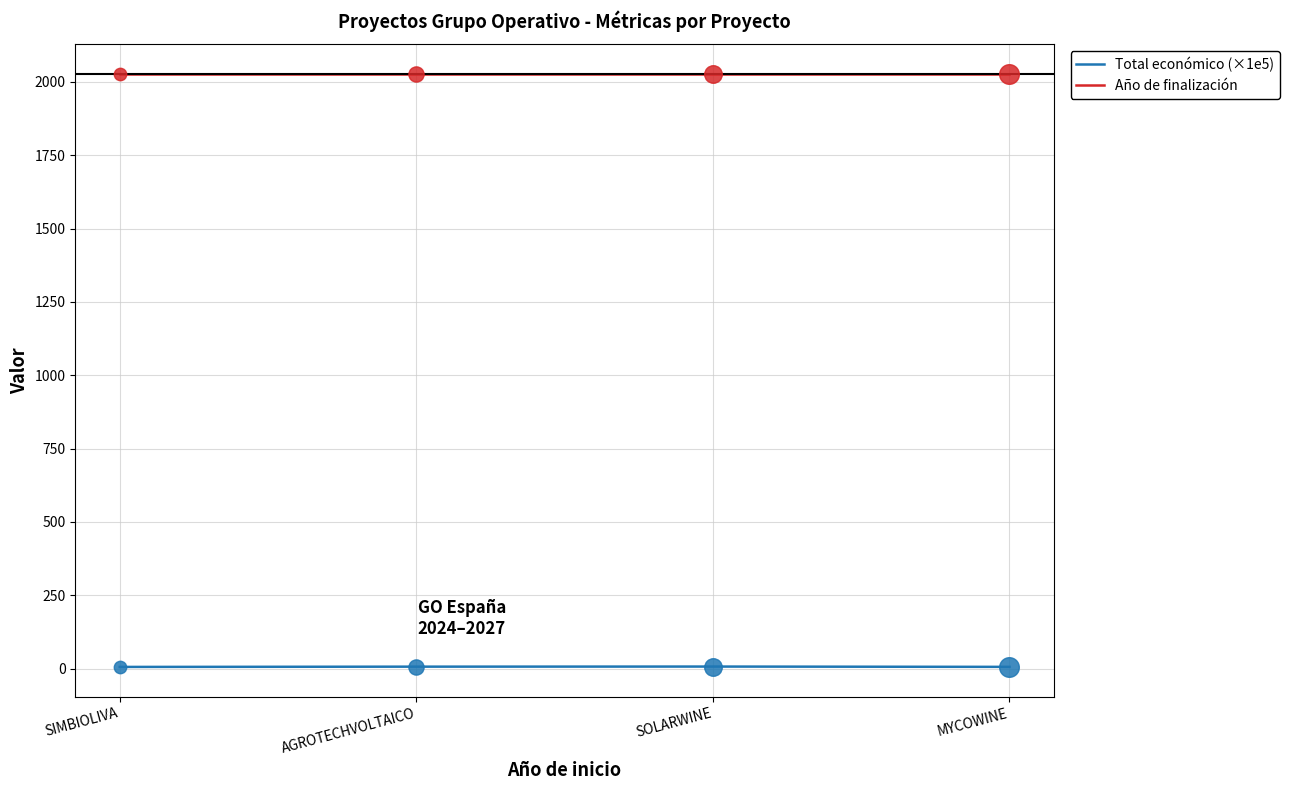

What are all the series names shown in the legend?

Total económico (×1e5), Año de finalización